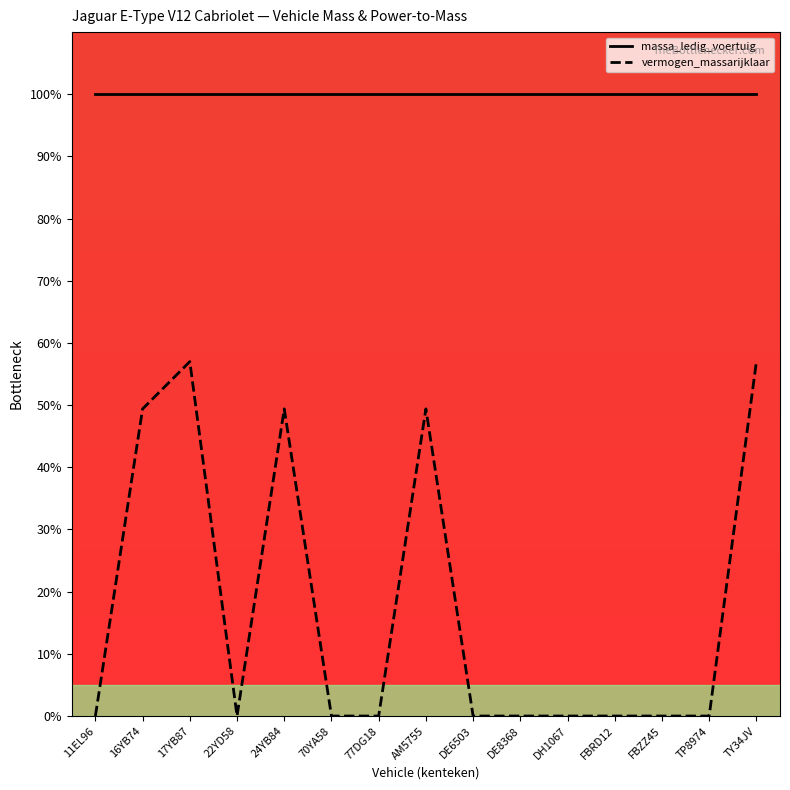

At how many categories does at least one series exceed 42?

15